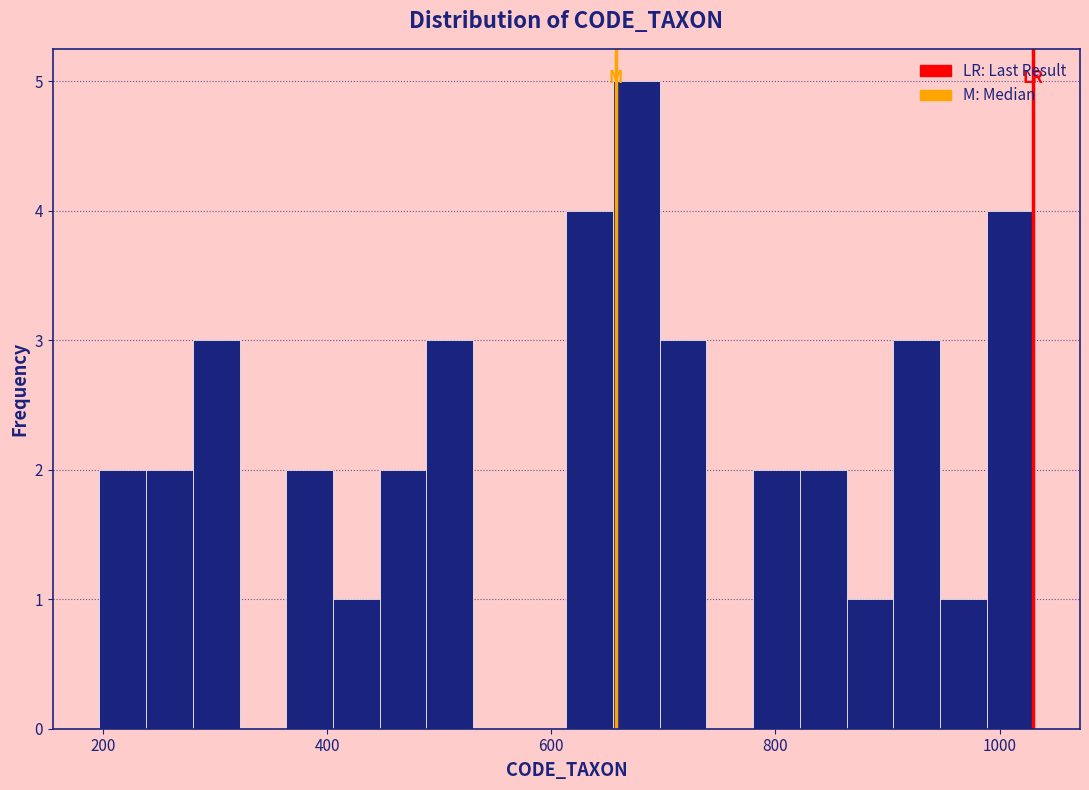

Read against the x-axis, roughly where is the centre of the tallest bar?

680